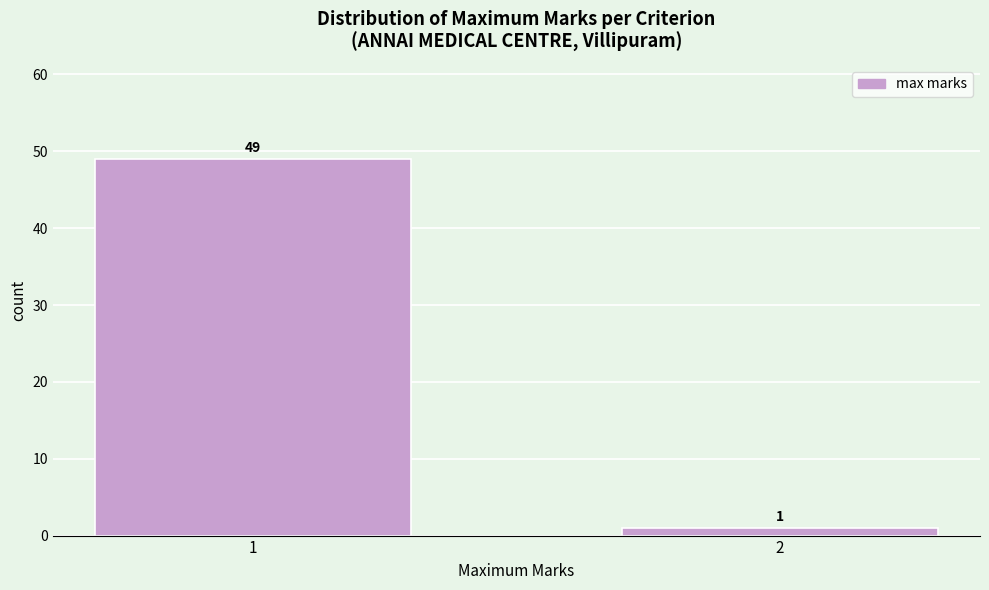

Reading left to right, list all the values displayed in this chart.

1=49	2=1